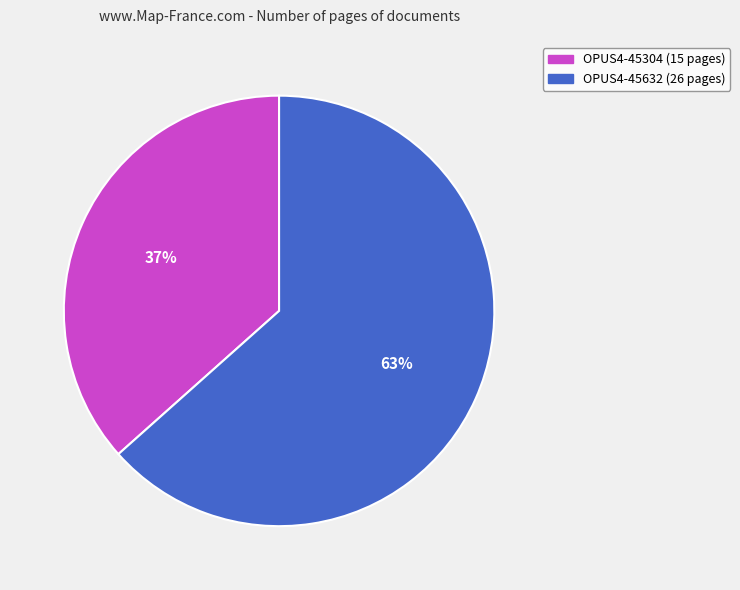

Rank the categories by value from lowest to highest.

OPUS4-45304, OPUS4-45632